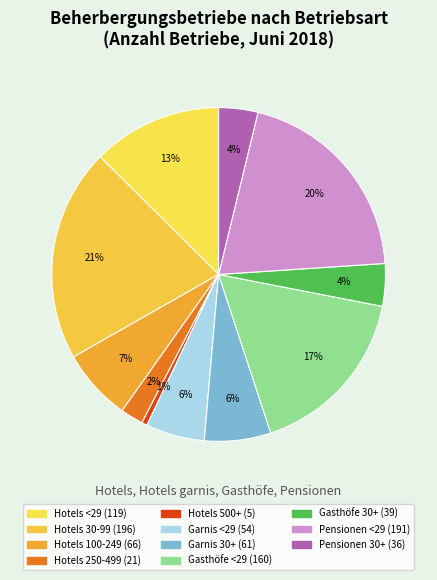

Is there a majority slice in this chart?

No